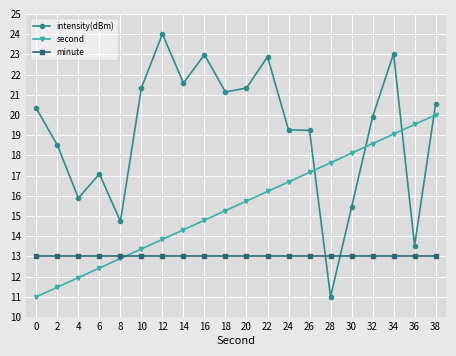

Where do intensity(dBm) and second first cross each other?

26 and 28